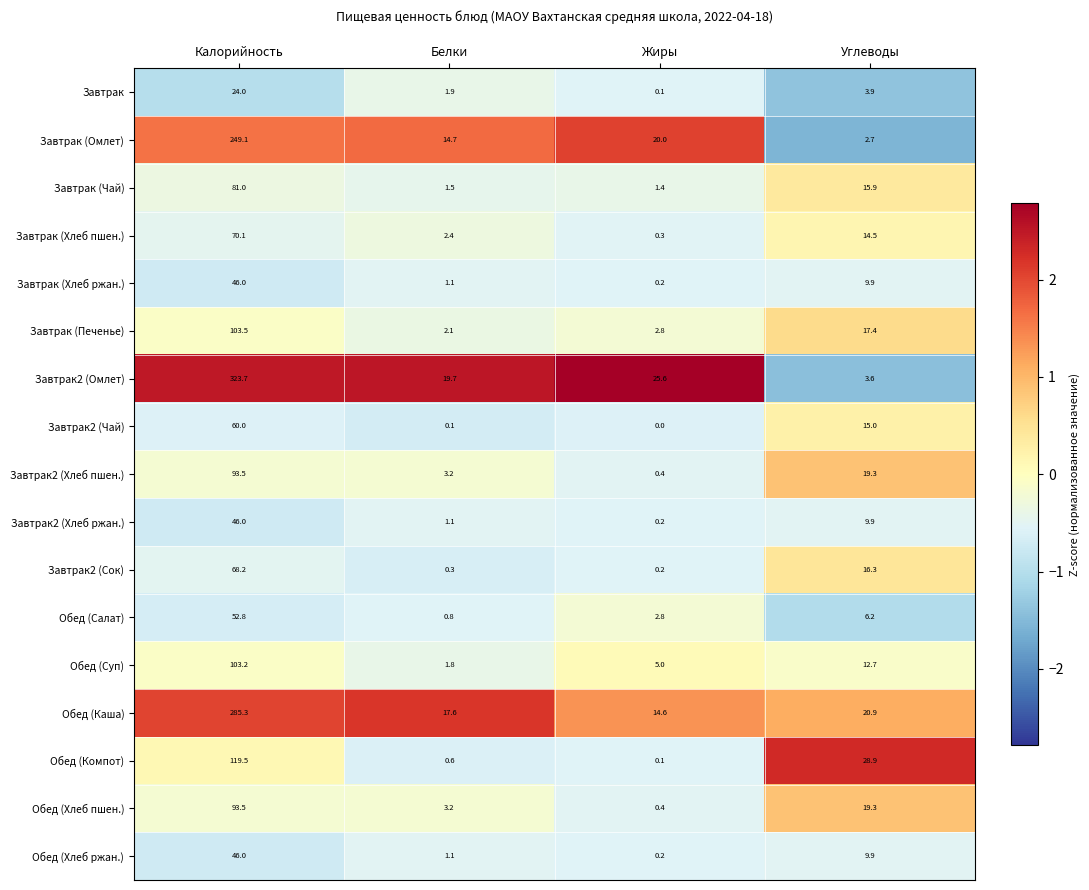

Which series has the widest spread of values?

Завтрак2 (Омлет)